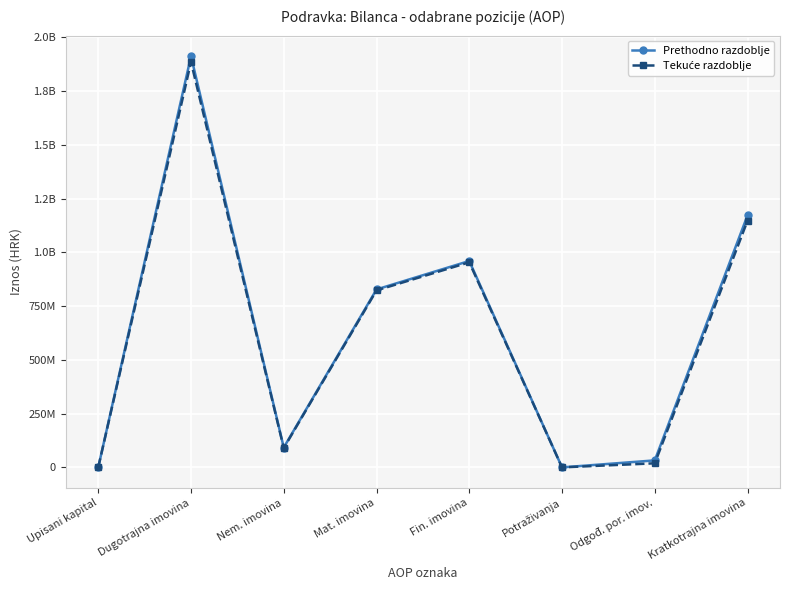

What position from the left is Nem. imovina?

3